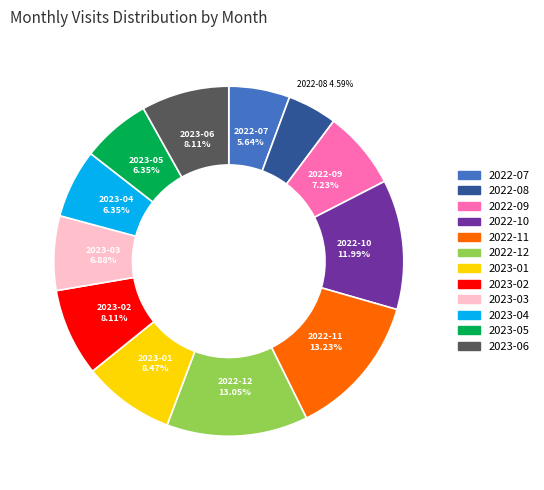

Is there a majority slice in this chart?

No